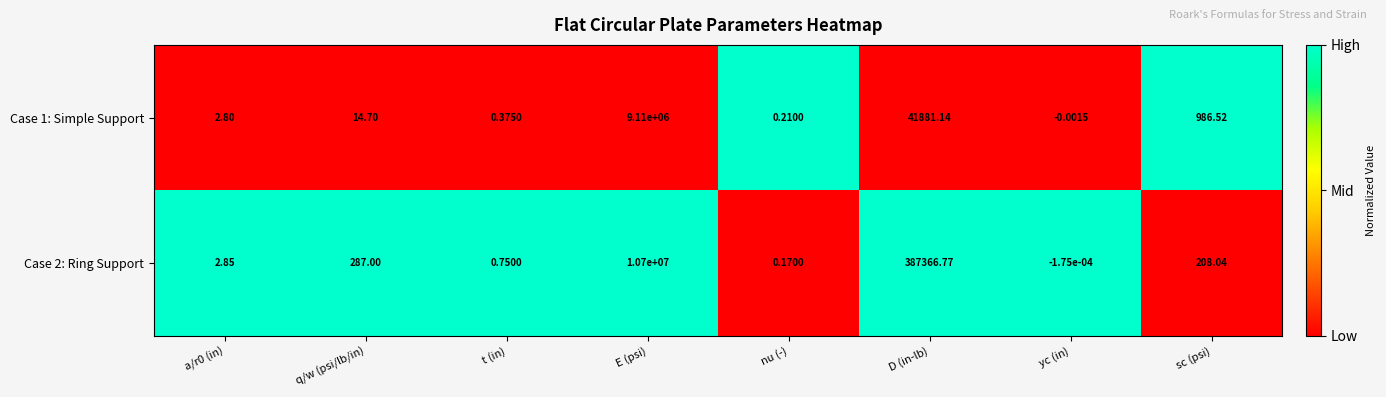

How many negative values does the Case 1: Simple Support series have?

1